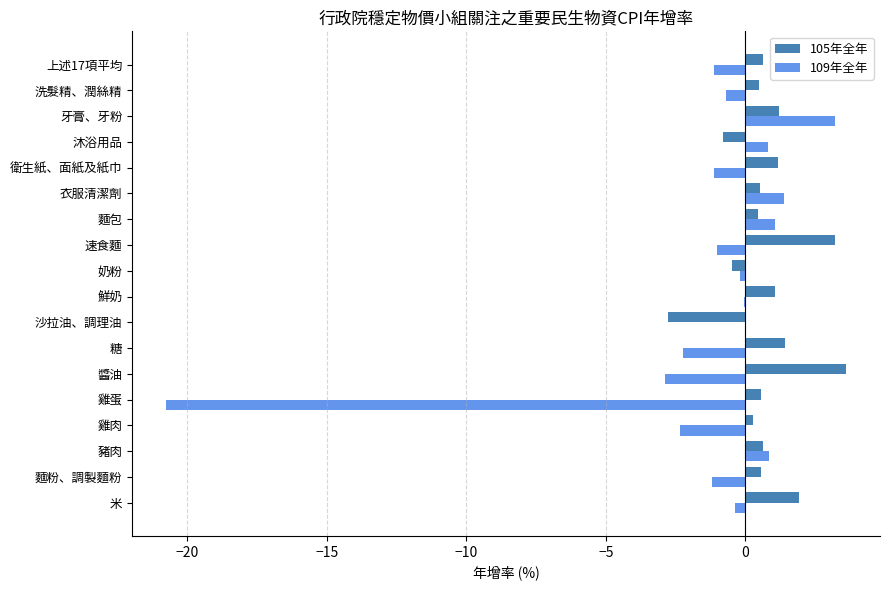

True or false: 109年全年 has a value of 1.1 at 麵包.

True